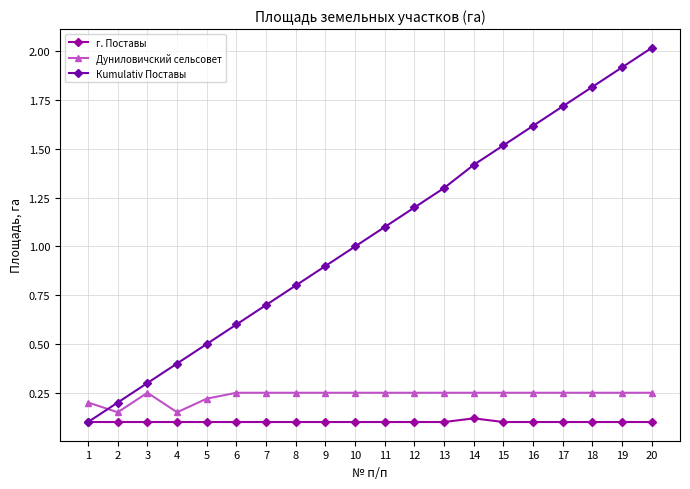

Is the value of г. Поставы at 16 greater than the value of Кumulativ Поставы at 14?

No